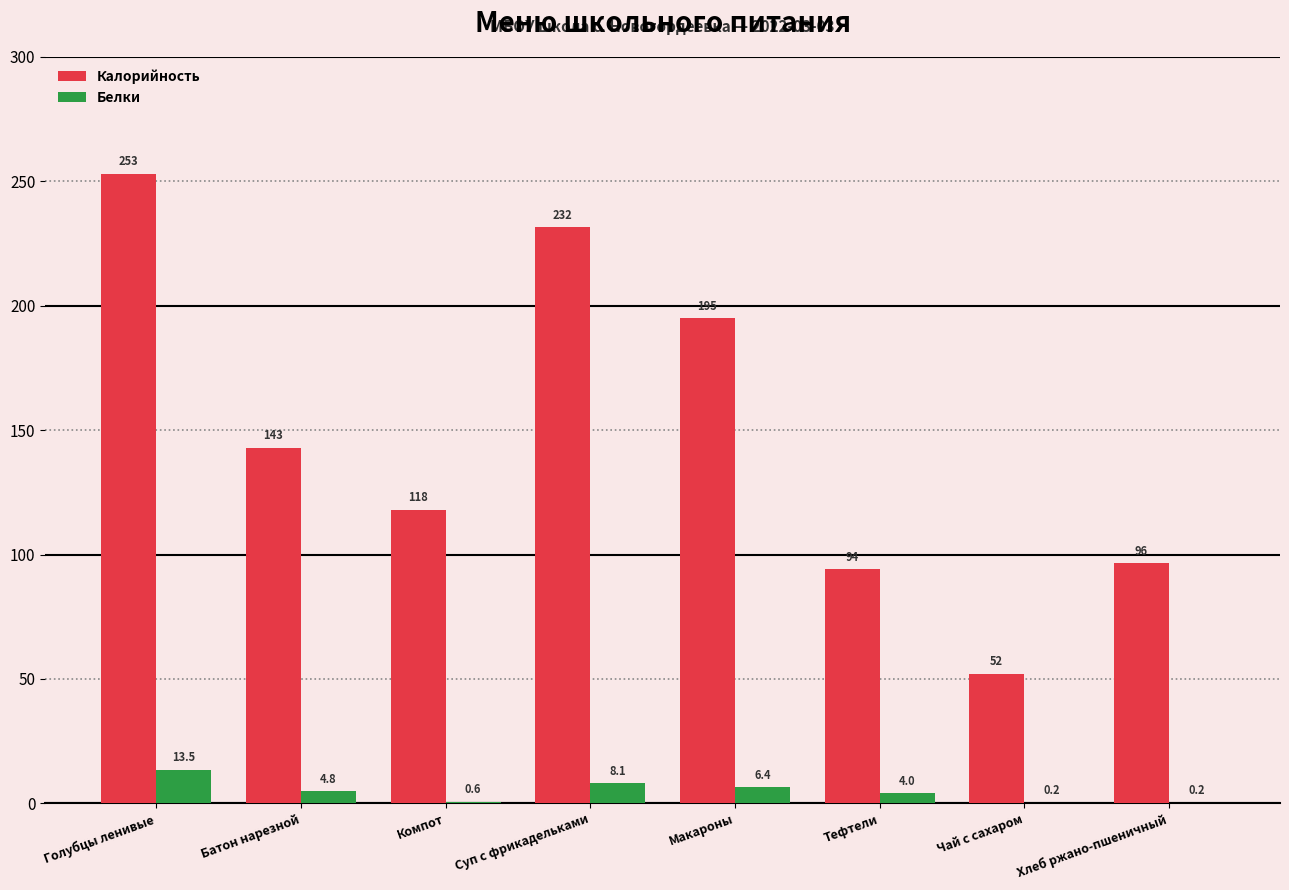

Is it true that Белки equals 4.8 at Батон нарезной?

True